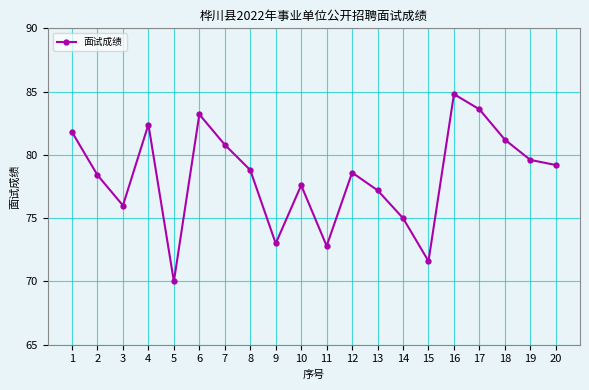

How many data points are above 78?

12